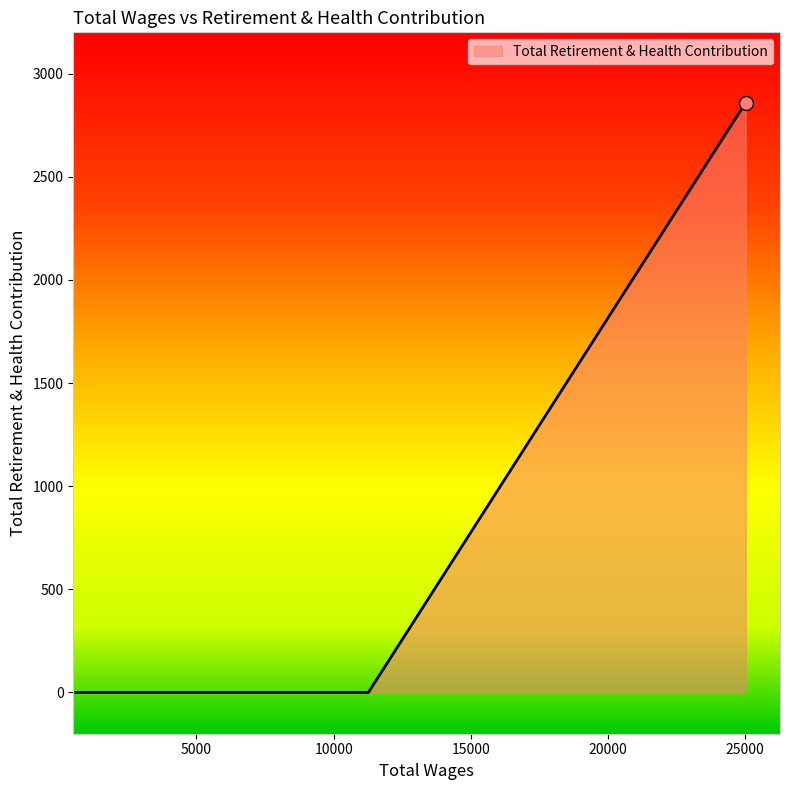

What is the maximum value shown in the chart?

2859